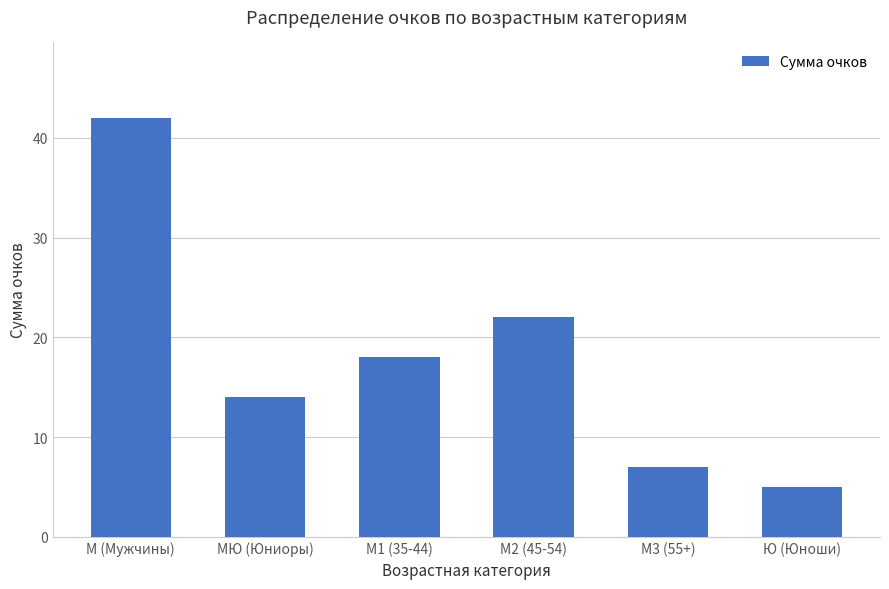

Count the number of categories in the chart.

6